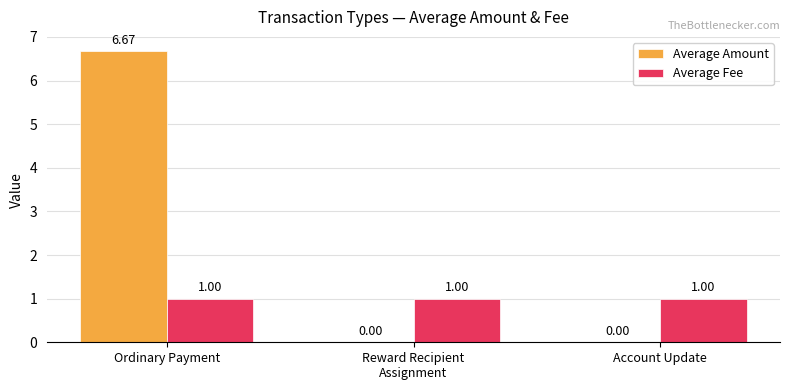

How many groups of bars are there?

3